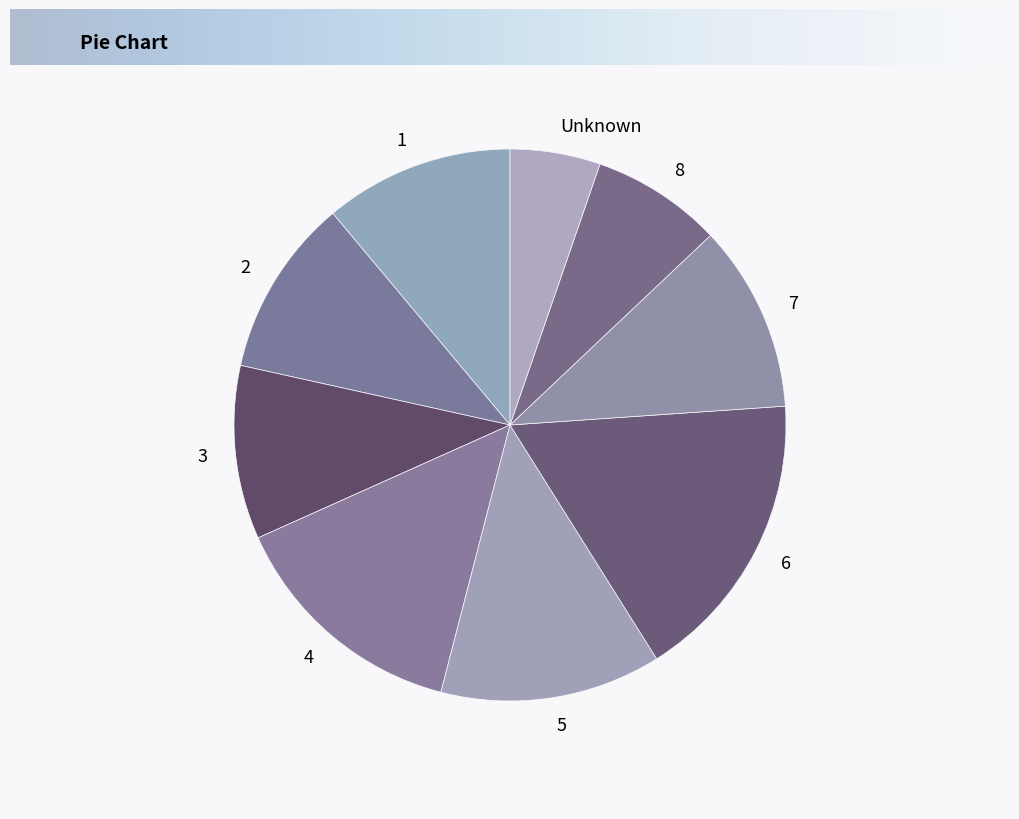

Which has a higher value, 5 or 6?

6